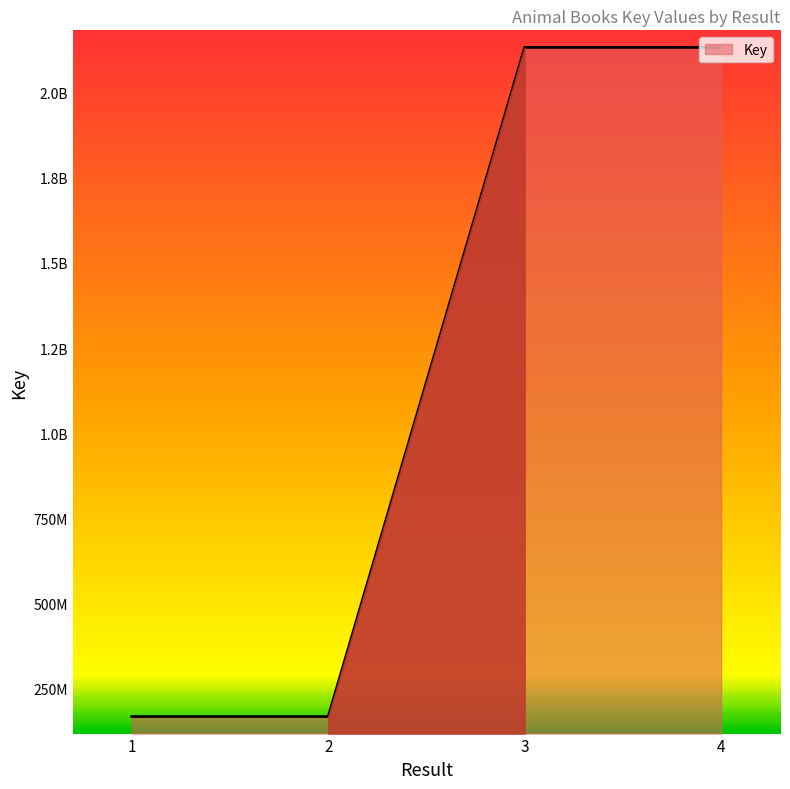

Does the chart display data point markers on the line(s)?

No